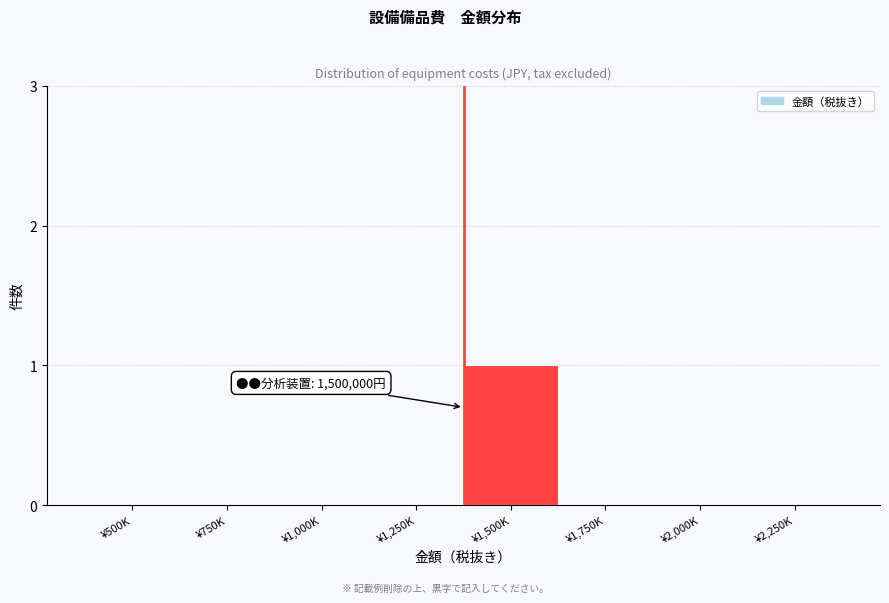

Reading left to right, transcribe all the data shown in this chart.

¥500K=0	¥750K=0	¥1,000K=0	¥1,250K=0	¥1,500K=1	¥1,750K=0	¥2,000K=0	¥2,250K=0